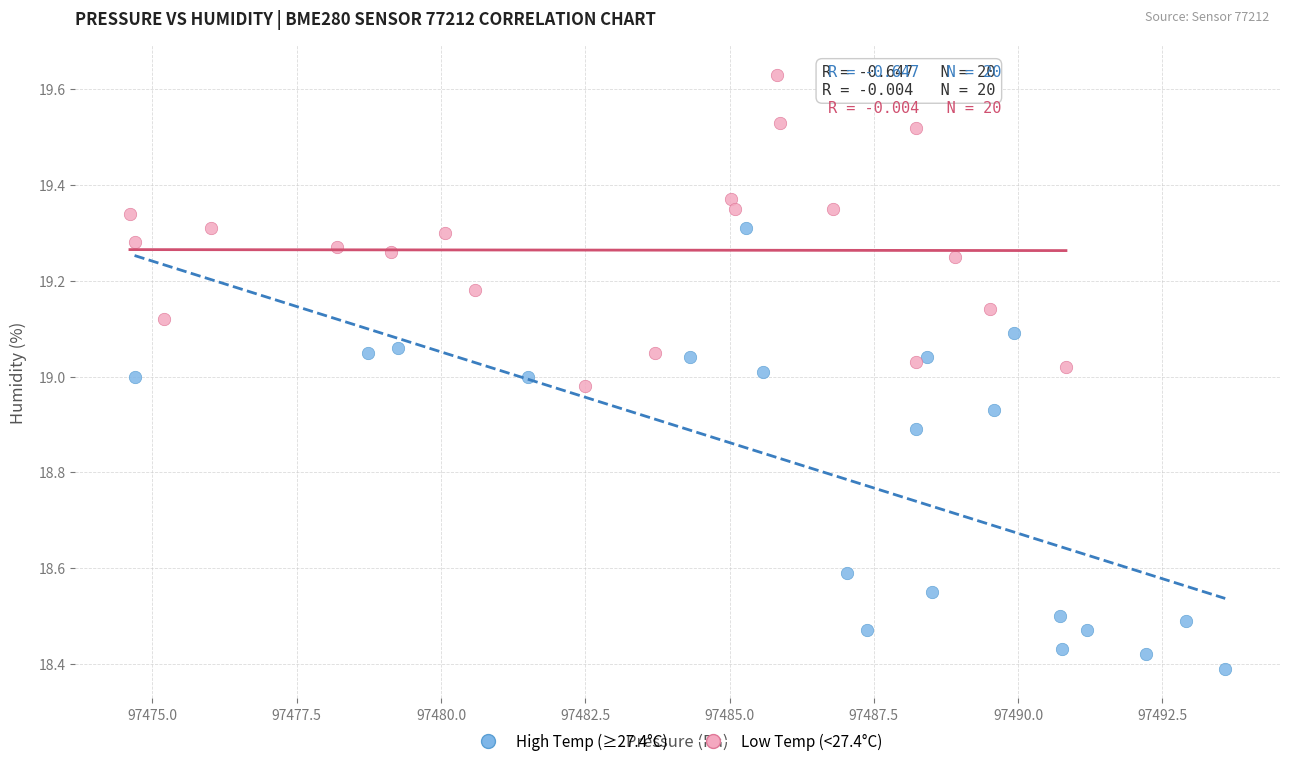

Which series contains the highest Y value?

Low Temp (<27.4°C)